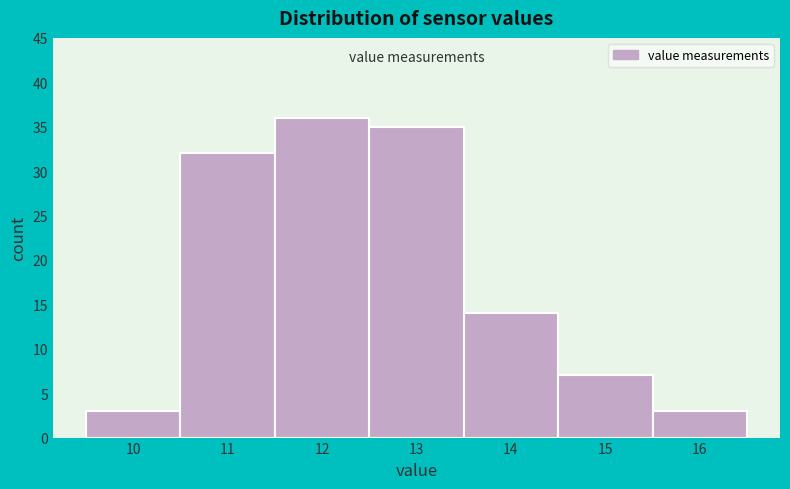

Reading right to left, extract all data points from this chart.

16=3	15=7	14=14	13=35	12=36	11=32	10=3